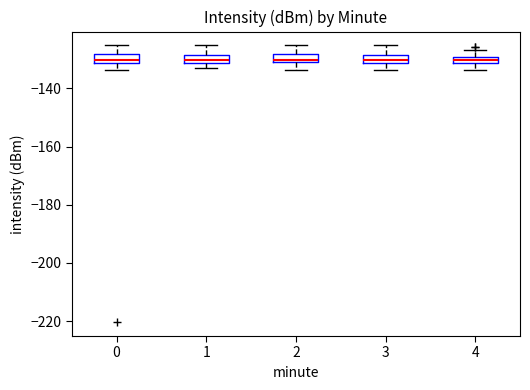

Where is the upper edge of the box at x = 0 on the y-axis? The values are not printed on the chart, so give them approximately, as read against the axis.

-128